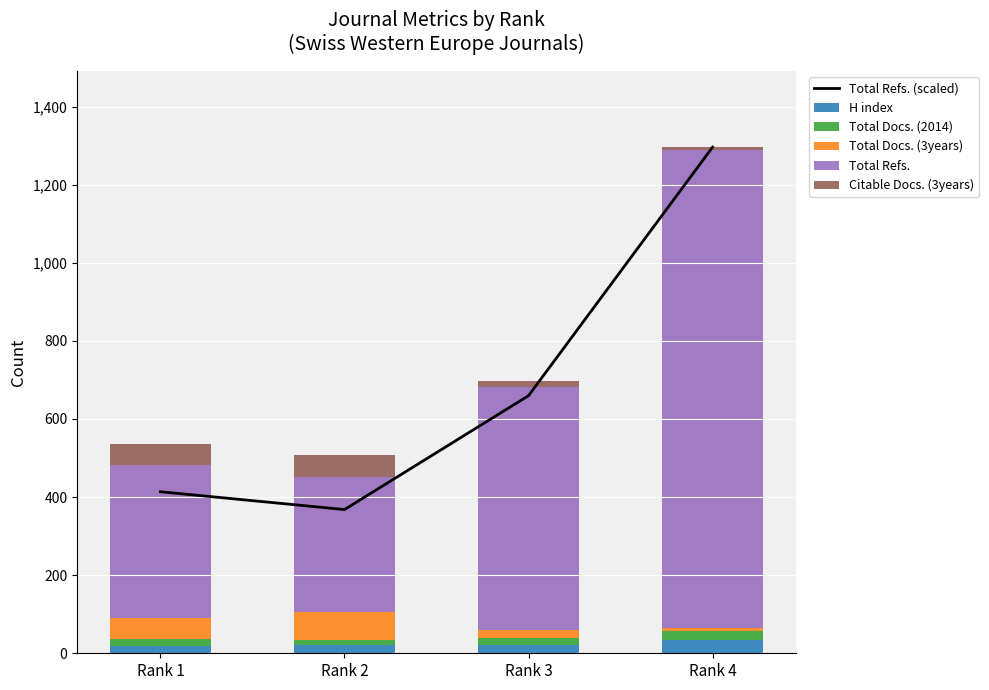

What is the total value across all series at Rank 3?

1357.7